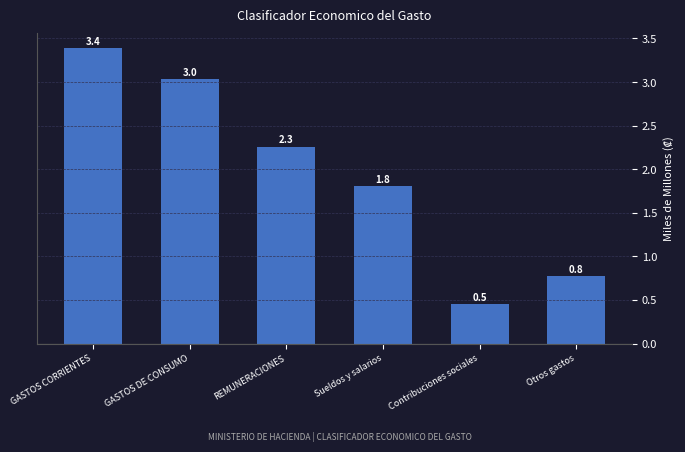

Reading left to right, what are all the values shown in this chart?

3.4	3.0	2.3	1.8	0.5	0.8